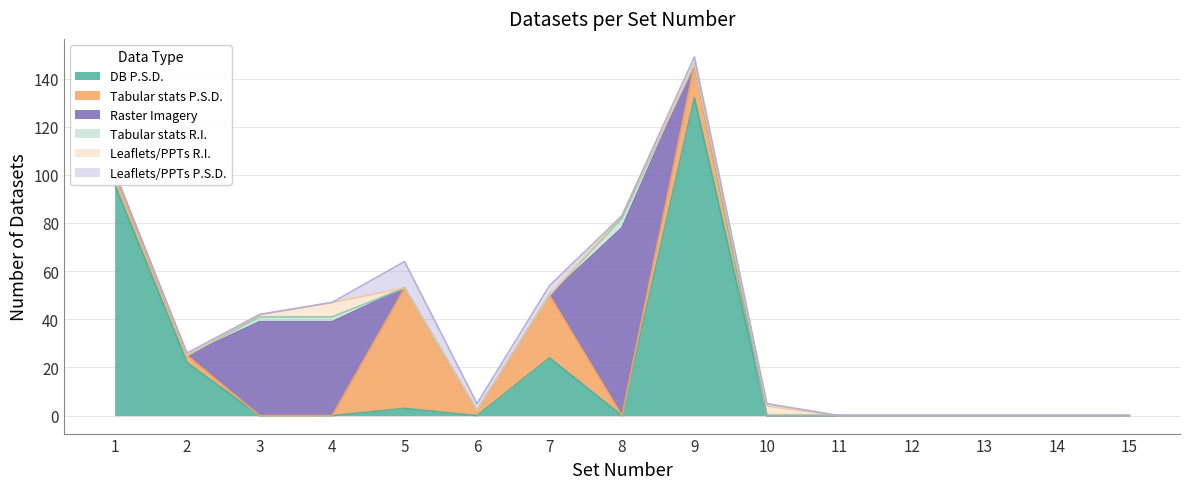

The value of Leaflets/PPTs P.S.D. at 11 is 7. True or false?

False